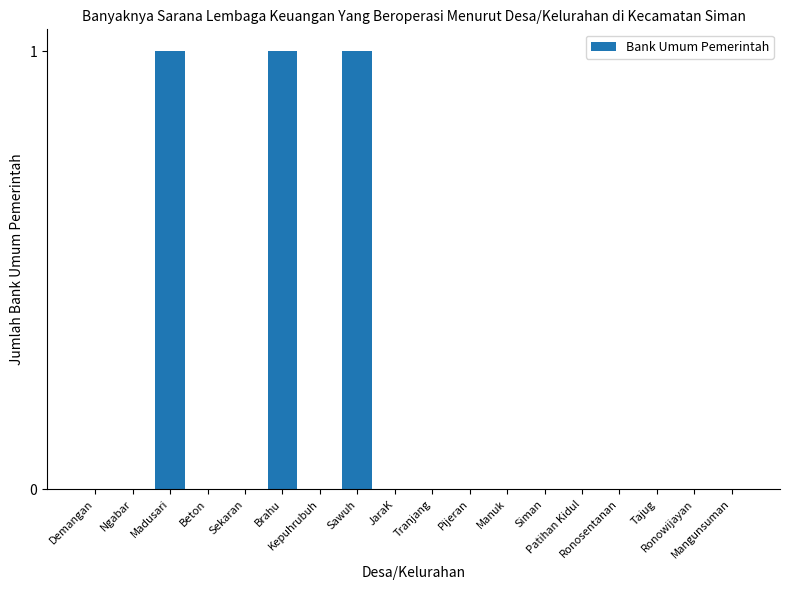

Reading left to right, list all the values displayed in this chart.

Demangan=0	Ngabar=0	Madusari=1	Beton=0	Sekaran=0	Brahu=1	Kepuhrubuh=0	Sawuh=1	JaraK=0	Tranjang=0	Pijeran=0	Manuk=0	Siman=0	Patihan Kidul=0	Ronosentanan=0	Tajug=0	Ronowijayan=0	Mangunsuman=0